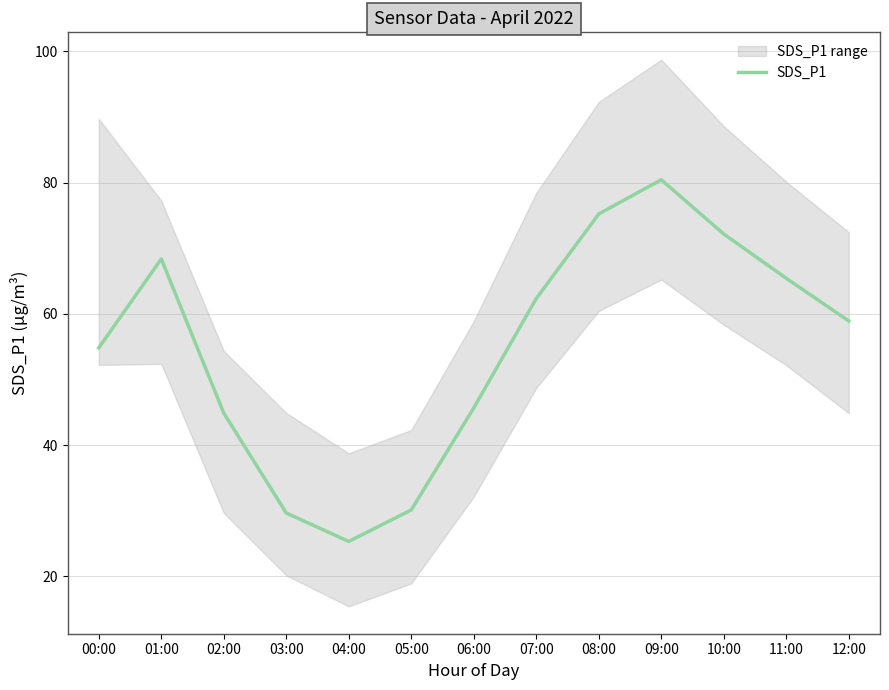

List the labels in order of value, largest first.

09:00, 08:00, 10:00, 01:00, 11:00, 07:00, 12:00, 00:00, 06:00, 02:00, 05:00, 03:00, 04:00